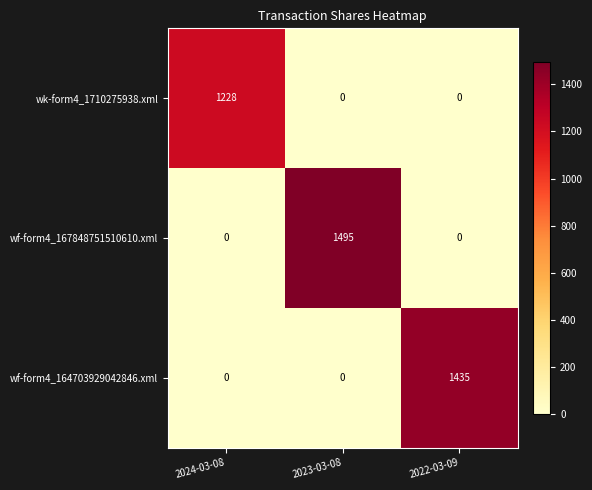

How many wf-form4_167848751510610.xml values are between 0 and 1495?

3